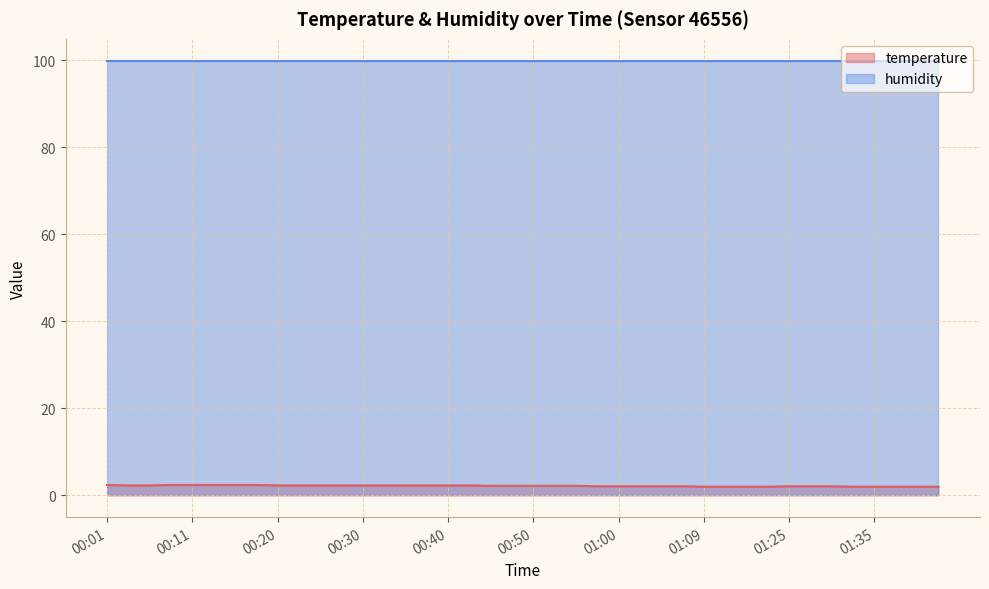

Rank the categories by value from highest to lowest.

00:01, 00:08, 00:11, 00:13, 00:16, 00:18, 00:03, 00:06, 00:20, 00:23, 00:25, 00:28, 00:30, 00:33, 00:35, 00:37, 00:40, 00:42, 00:45, 00:47, 00:50, 00:52, 00:55, 00:57, 01:00, 01:02, 01:05, 01:07, 01:25, 01:28, 01:30, 01:09, 01:12, 01:15, 01:17, 01:33, 01:35, 01:37, 01:40, 01:42